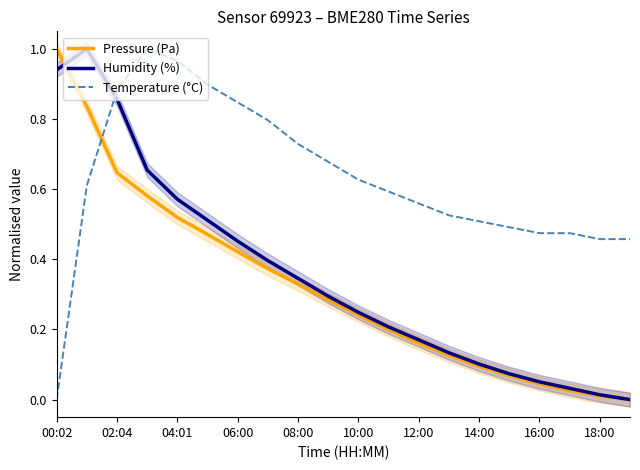

After their last crossing, which series has the higher values: Pressure (Pa) or Temperature (°C)?

Temperature (°C)